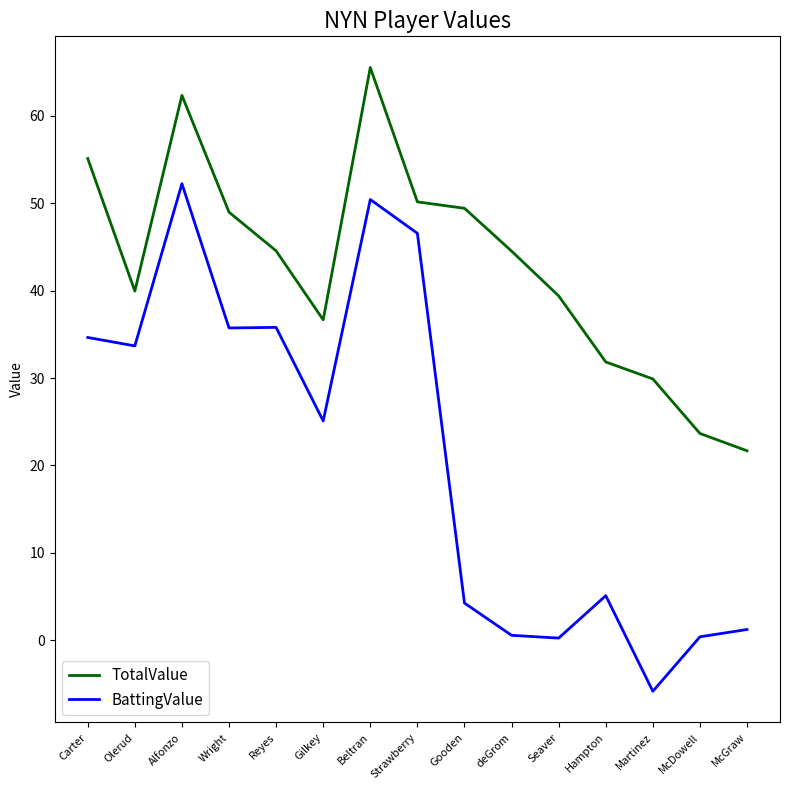

What is the difference between the maximum and second lowest values in the BattingValue series?

51.9